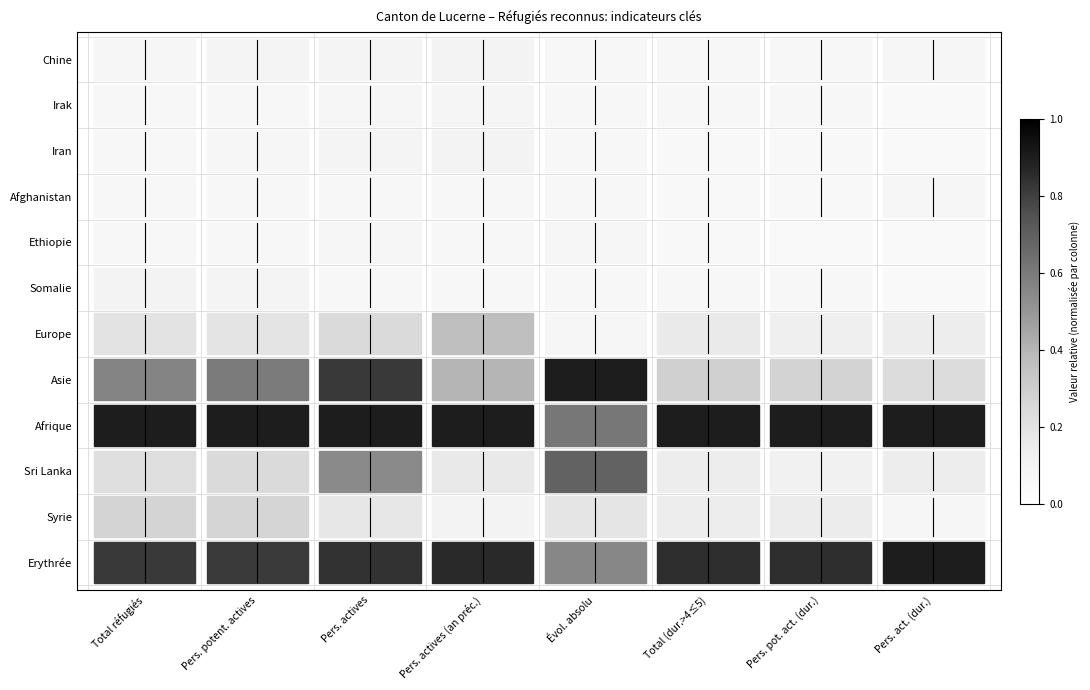

What is the sum of all Afghanistan values?

16.0